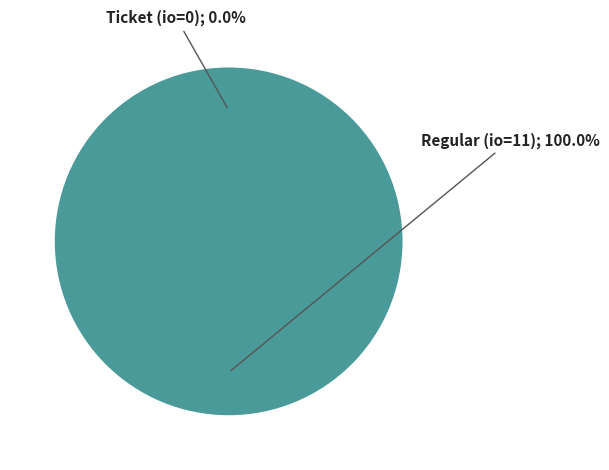

Which slice is the largest?

Regular (io=11)